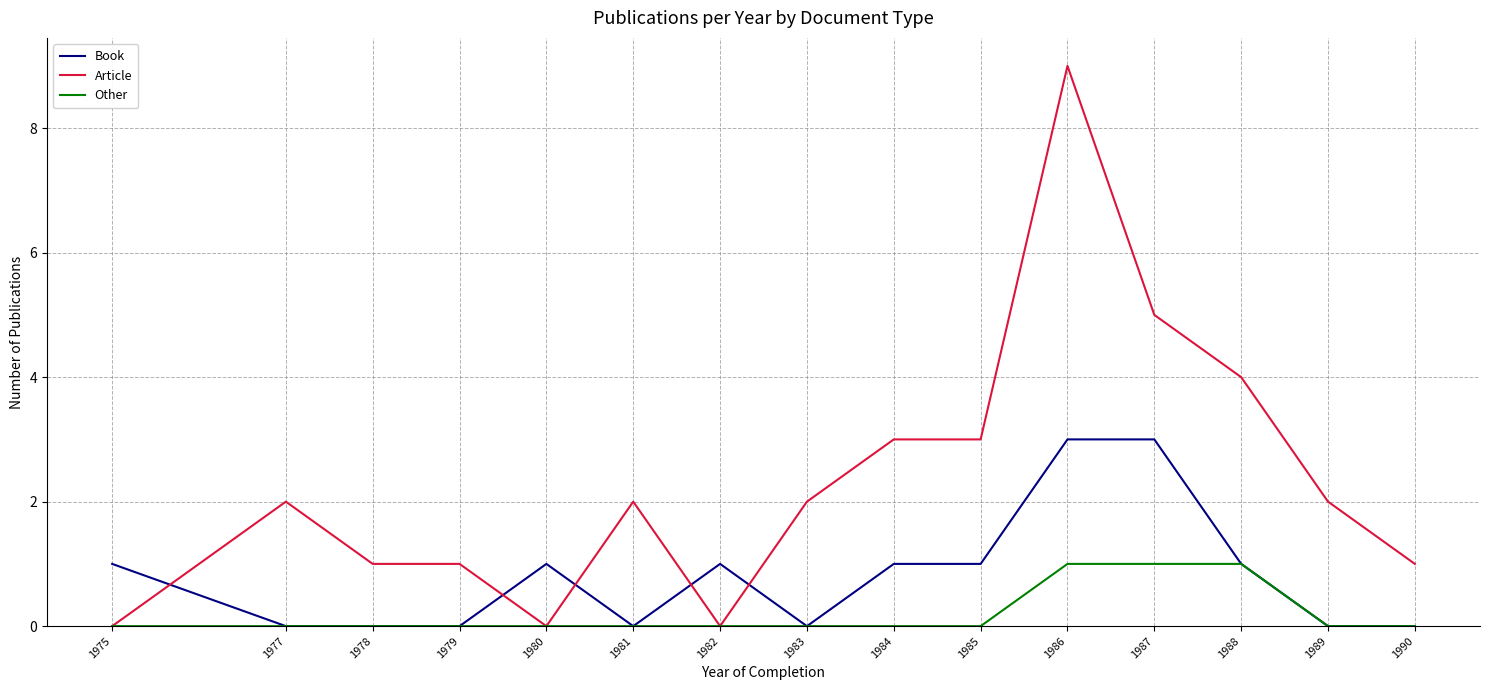

At which category is the sum across all series the highest?

1986